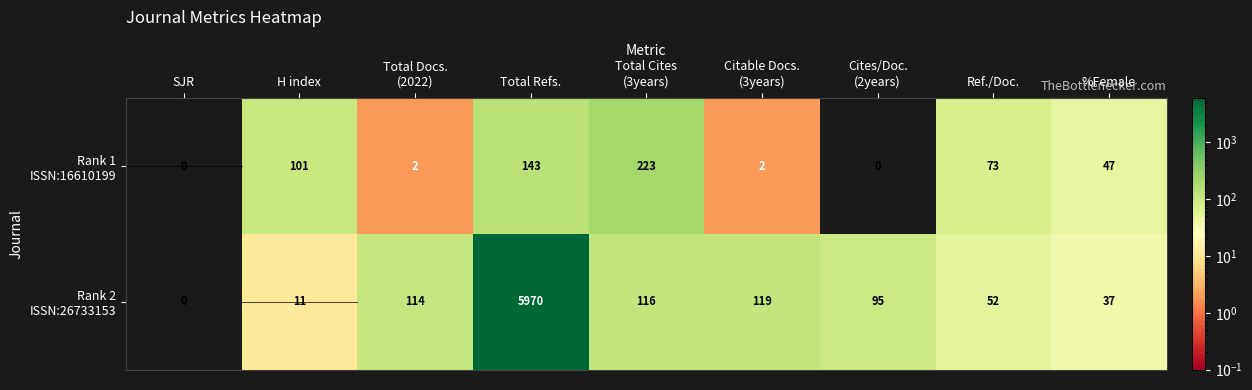

At which category is the sum across all series the highest?

Total Refs.